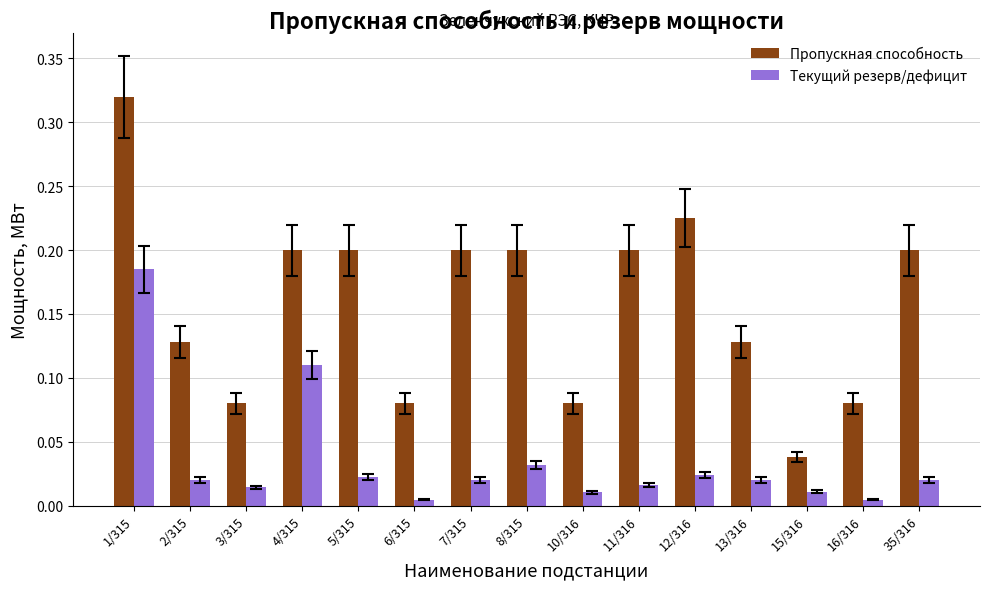

Between 11/316 and 13/316, which series saw the biggest shift?

Пропускная способность